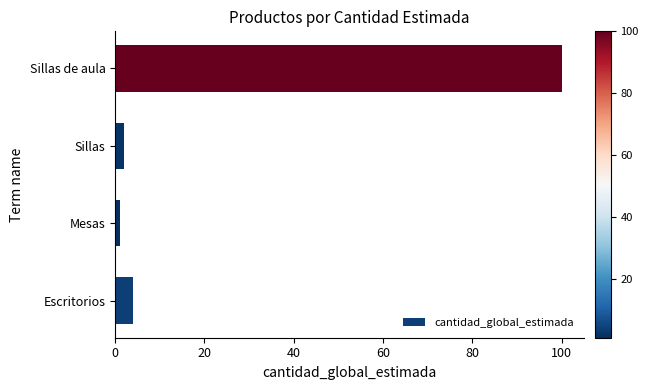

Rank the categories by value from lowest to highest.

Mesas, Sillas, Escritorios, Sillas de aula